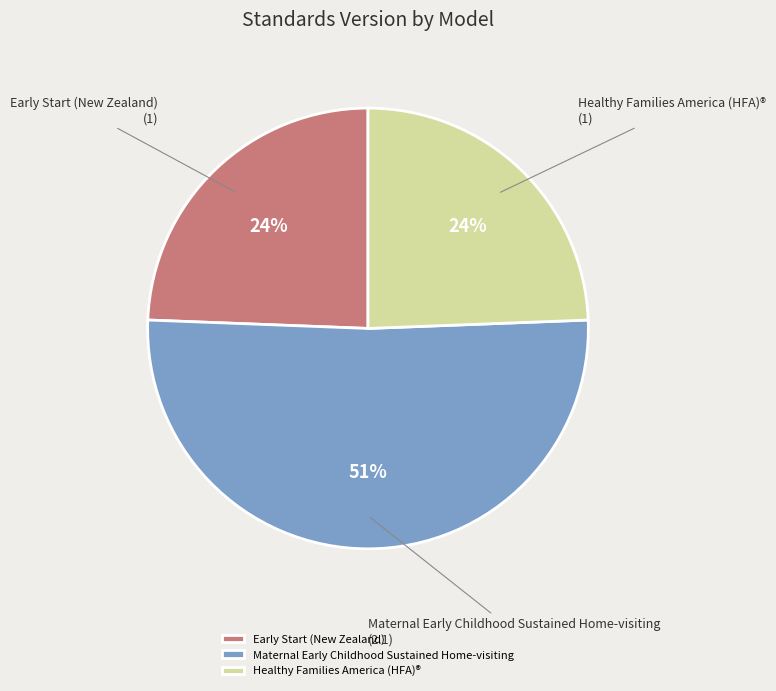

Is Early Start (New Zealand) the majority of the pie?

No